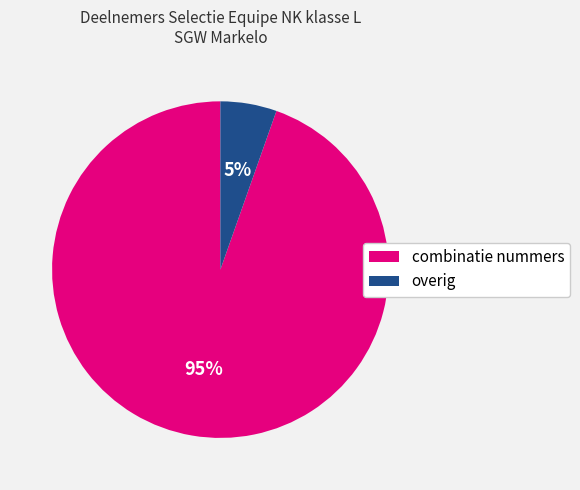

Is there a majority slice in this chart?

Yes